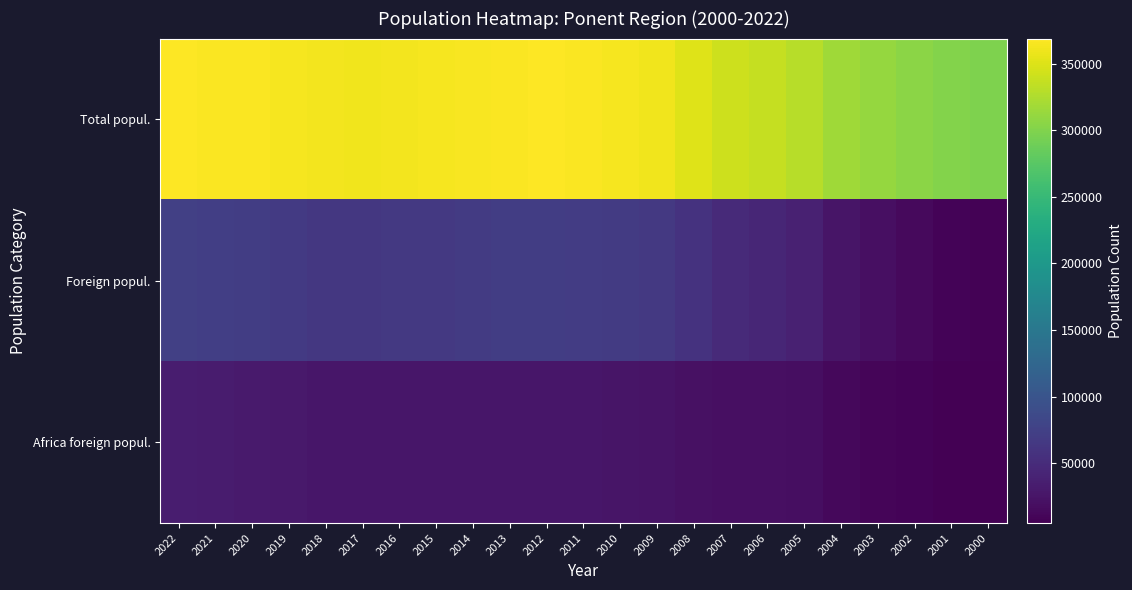

Which series has the largest total across all categories?

Total popul.